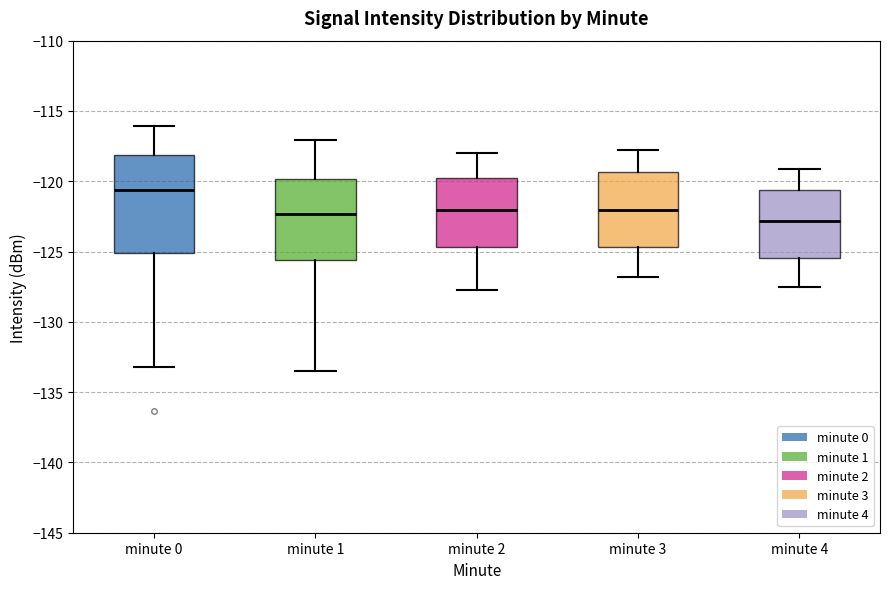

Reading left to right, transcribe this box plot: for each box, give where its median line is, the range the box spans, and where its two whiskers end, as read against the y-axis. The values are not printed on the chart, so give them approximately, as read against the axis.

minute 0: median -120.5, box -125.0 to -118.0, whiskers -133.0 to -116.0
minute 1: median -122.5, box -125.5 to -120.0, whiskers -133.5 to -117.0
minute 2: median -122.0, box -124.5 to -119.5, whiskers -127.5 to -118.0
minute 3: median -122.0, box -124.5 to -119.5, whiskers -127.0 to -118.0
minute 4: median -123.0, box -125.5 to -120.5, whiskers -127.5 to -119.0